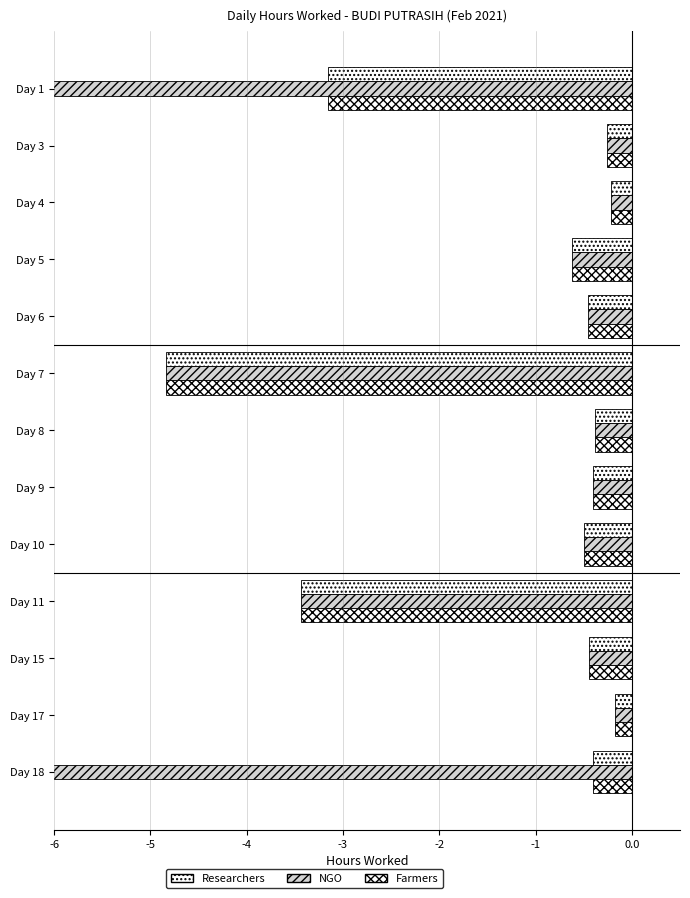

Between Day 1 and Day 15, which series saw the biggest shift?

NGO